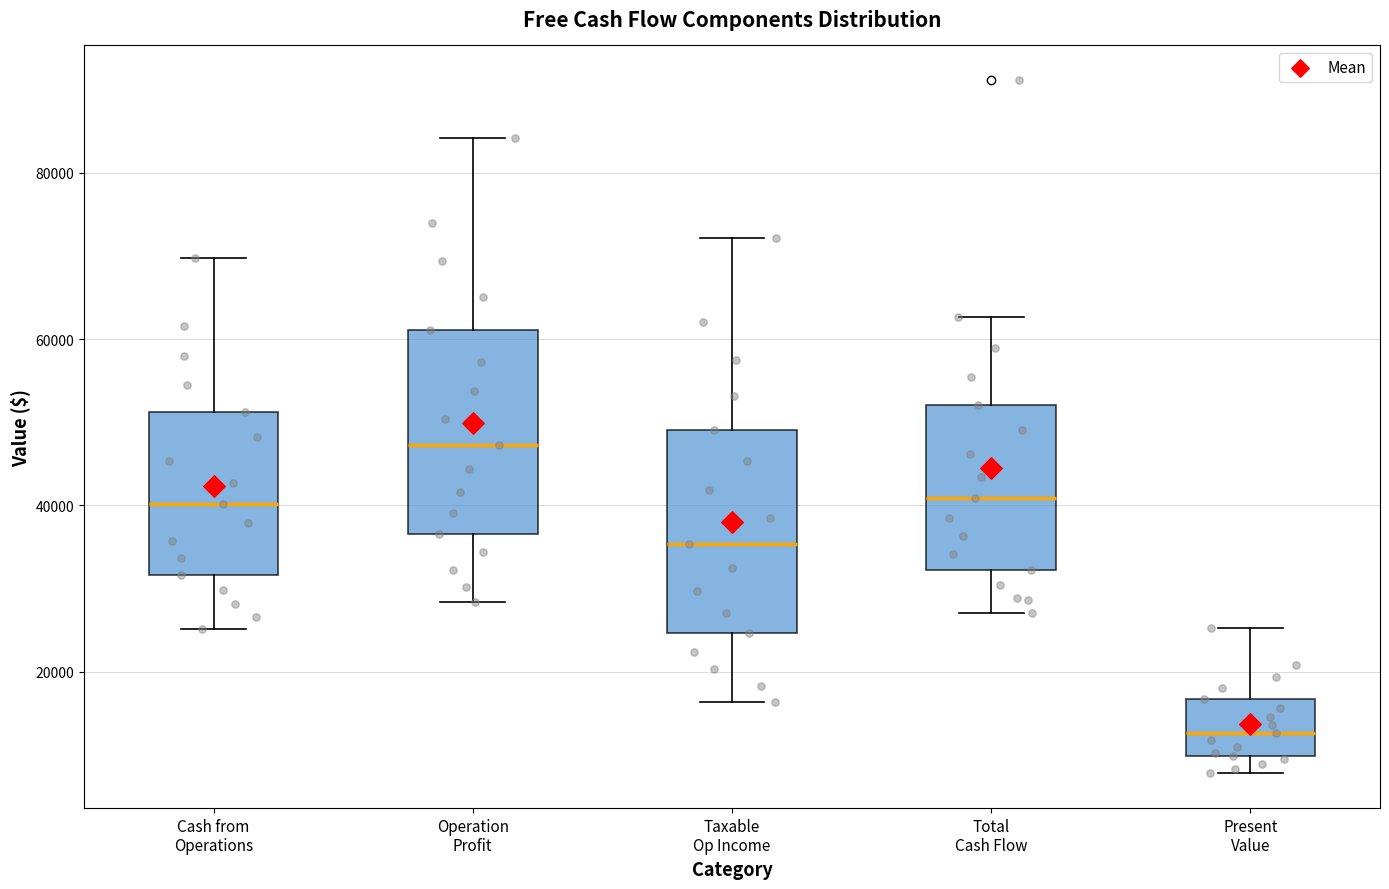

Reading left to right, read every box against the y-axis: the position of its median line, the range the box covers, and the ends of its whiskers. The values are not printed on the chart, so give them approximately, as read against the axis.

Cash from Operations: median 40000, box 32000 to 52000, whiskers 26000 to 70000
Operation Profit: median 48000, box 36000 to 62000, whiskers 28000 to 84000
Taxable Op Income: median 36000, box 24000 to 50000, whiskers 16000 to 72000
Total Cash Flow: median 40000, box 32000 to 52000, whiskers 28000 to 62000
Present Value: median 12000, box 10000 to 16000, whiskers 8000 to 26000